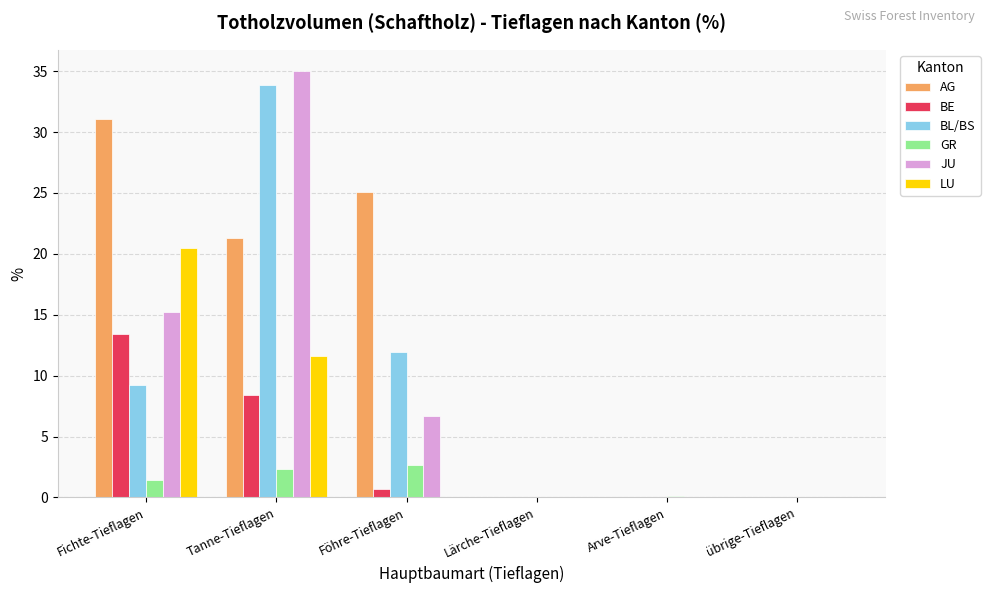

How many groups of bars are there?

6